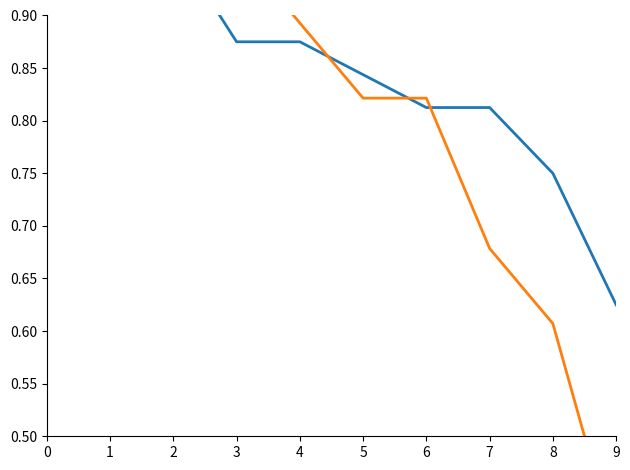

What is the difference between the second highest and minimum values in the Văn series?

0.4